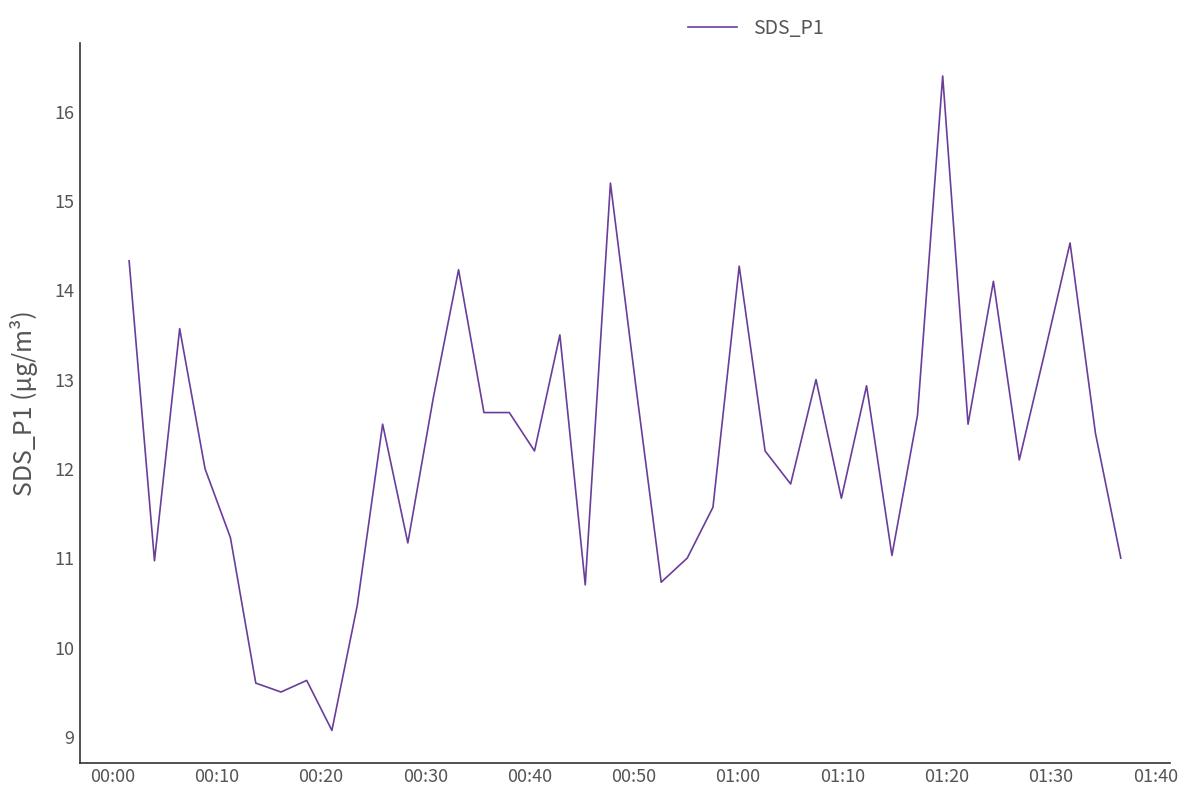

What is the difference between the maximum and minimum values?

7.3